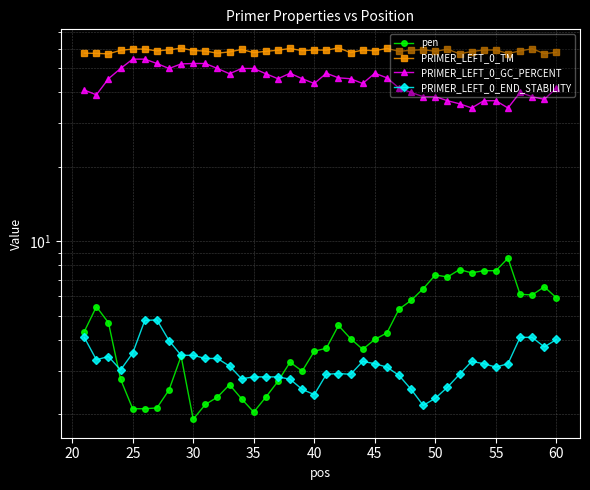

Is it true that PRIMER_LEFT_0_TM equals 107.0 at 28?

False